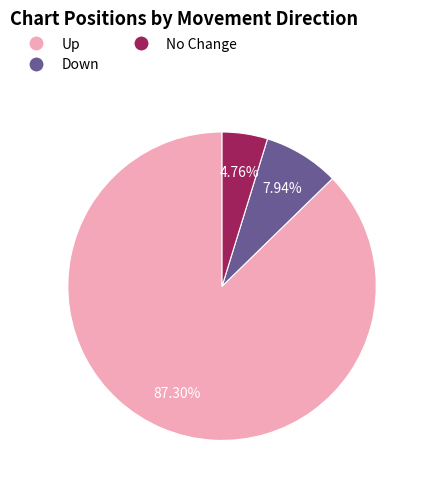

Does any single category account for the majority?

Yes